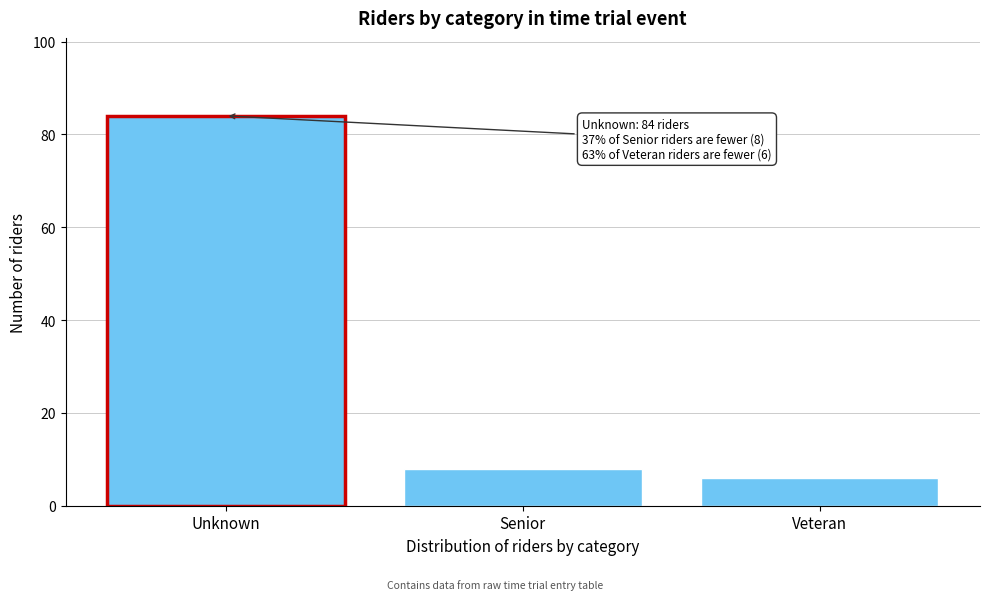

Reading left to right, what are all the values shown in this chart?

Unknown=84	Senior=8	Veteran=6